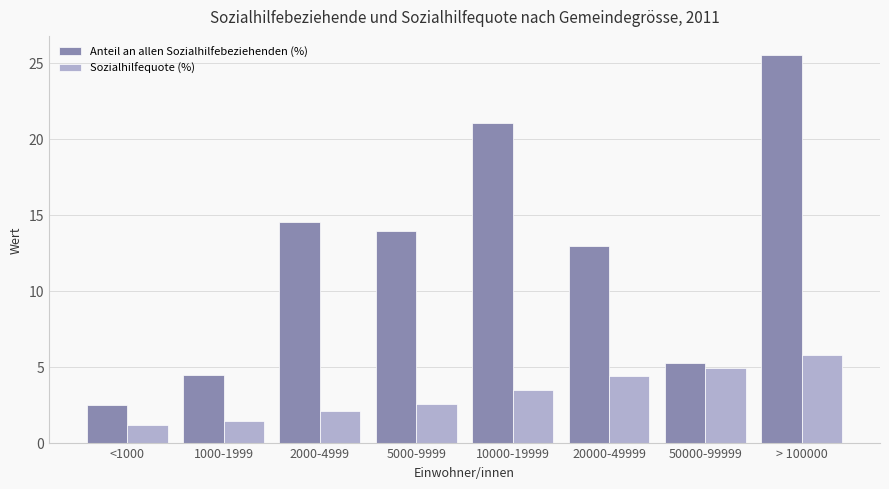

How many values in the Sozialhilfequote (%) series exceed 3?

4